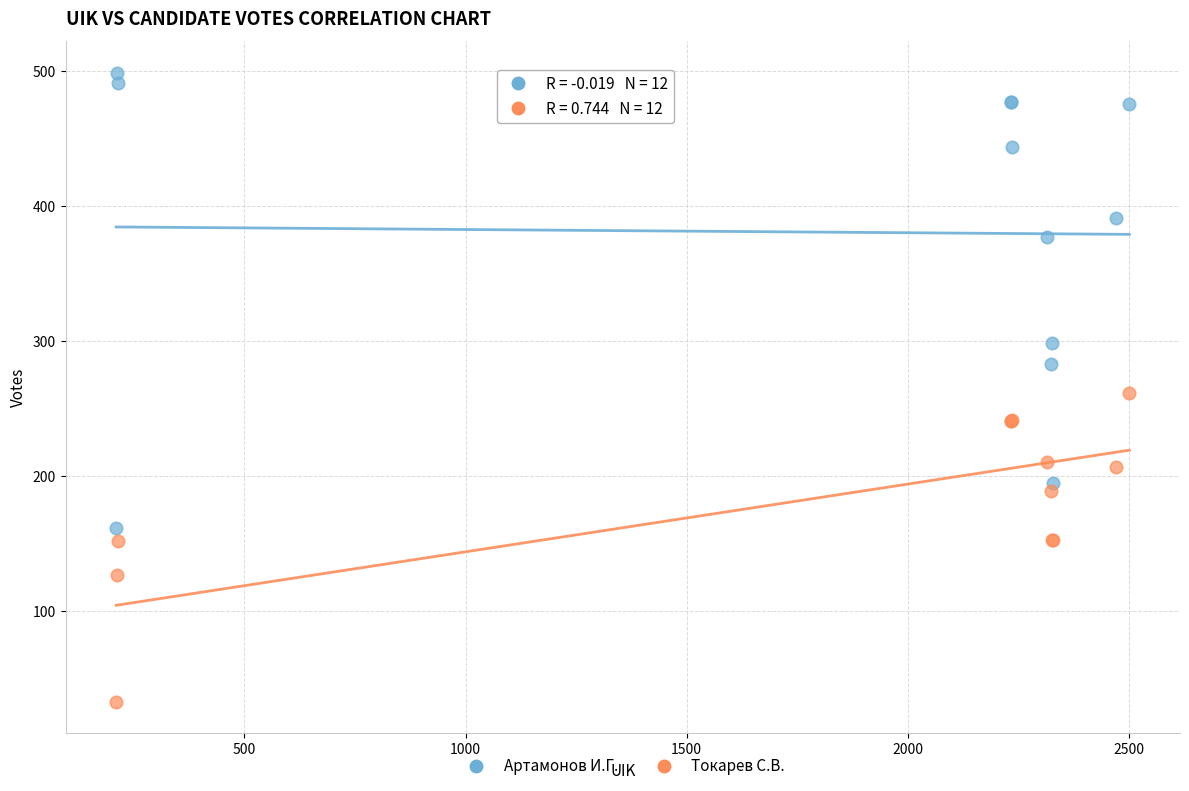

In the Артамонов И.Г. series, what Y value is closest to 330?

299